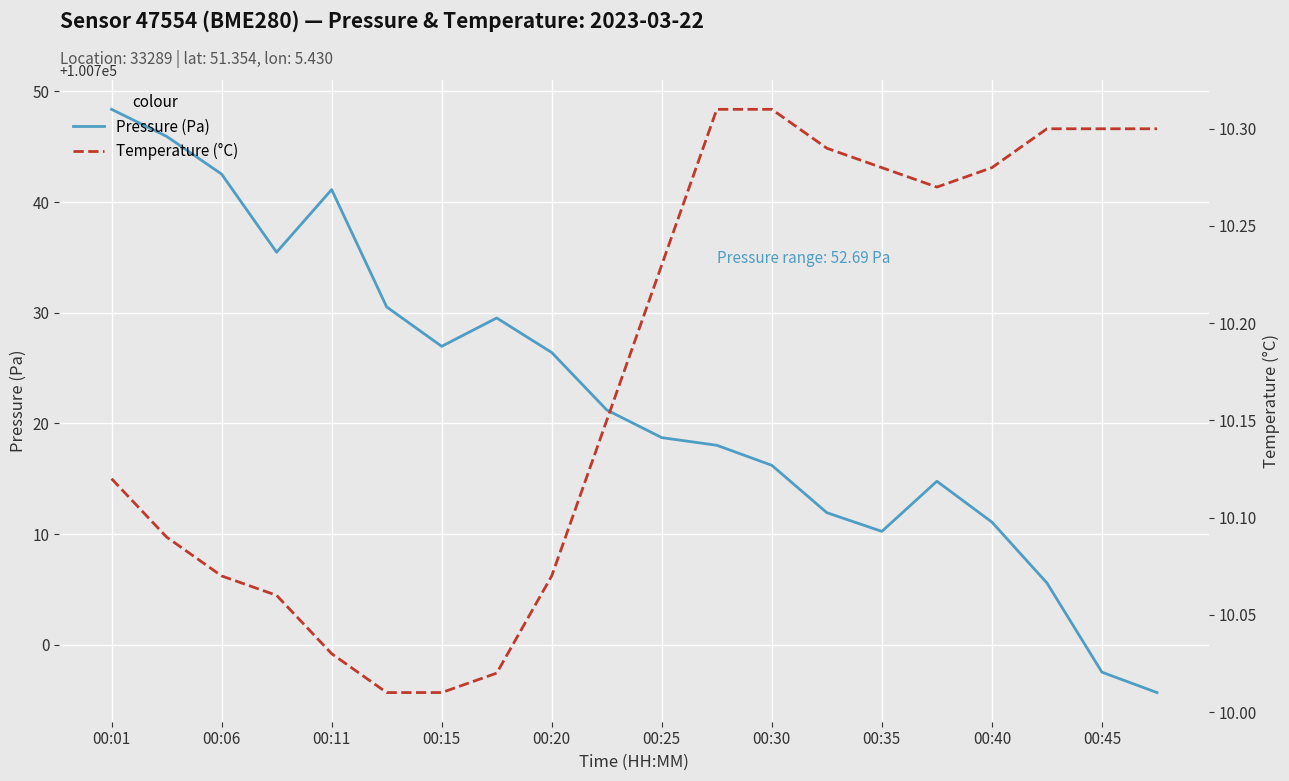

Which category has the highest value in the Pressure (Pa) series?

00:01